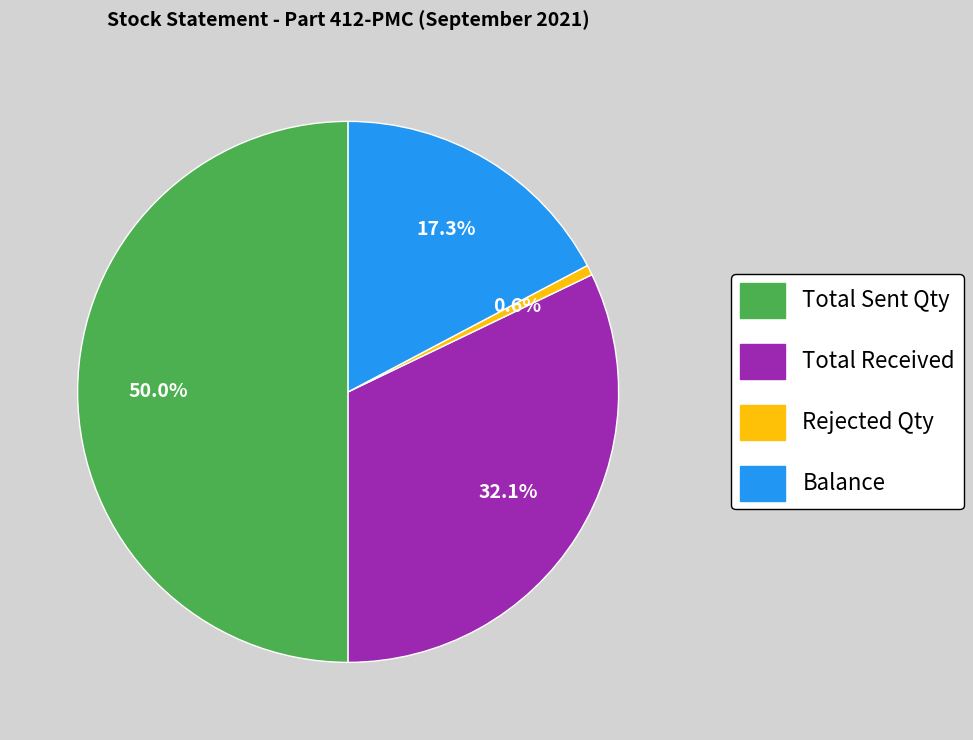

Is it true that Rejected Qty is 11% of the pie?

False